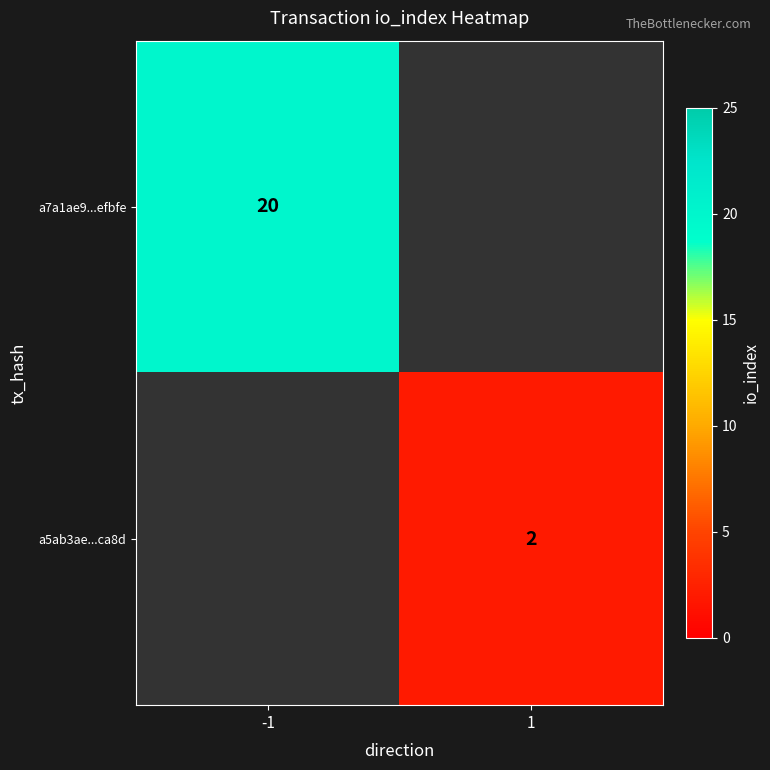

What is the minimum value shown in the chart?

2.0